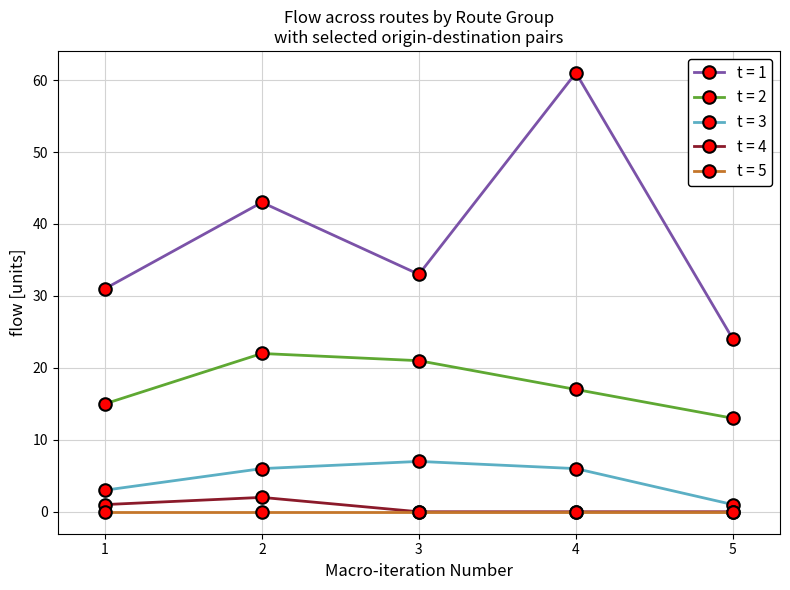

What are all the series names shown in the legend?

t = 1, t = 2, t = 3, t = 4, t = 5